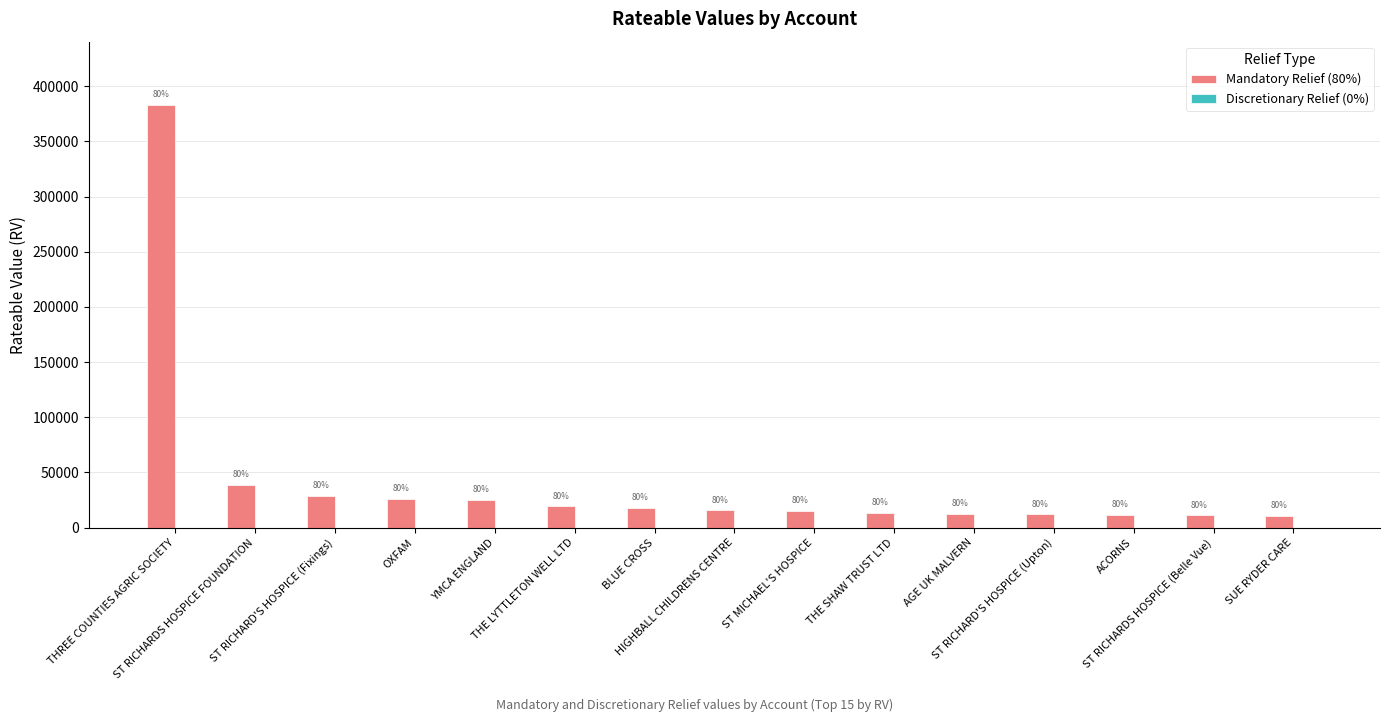

How many bars are there in total?

15